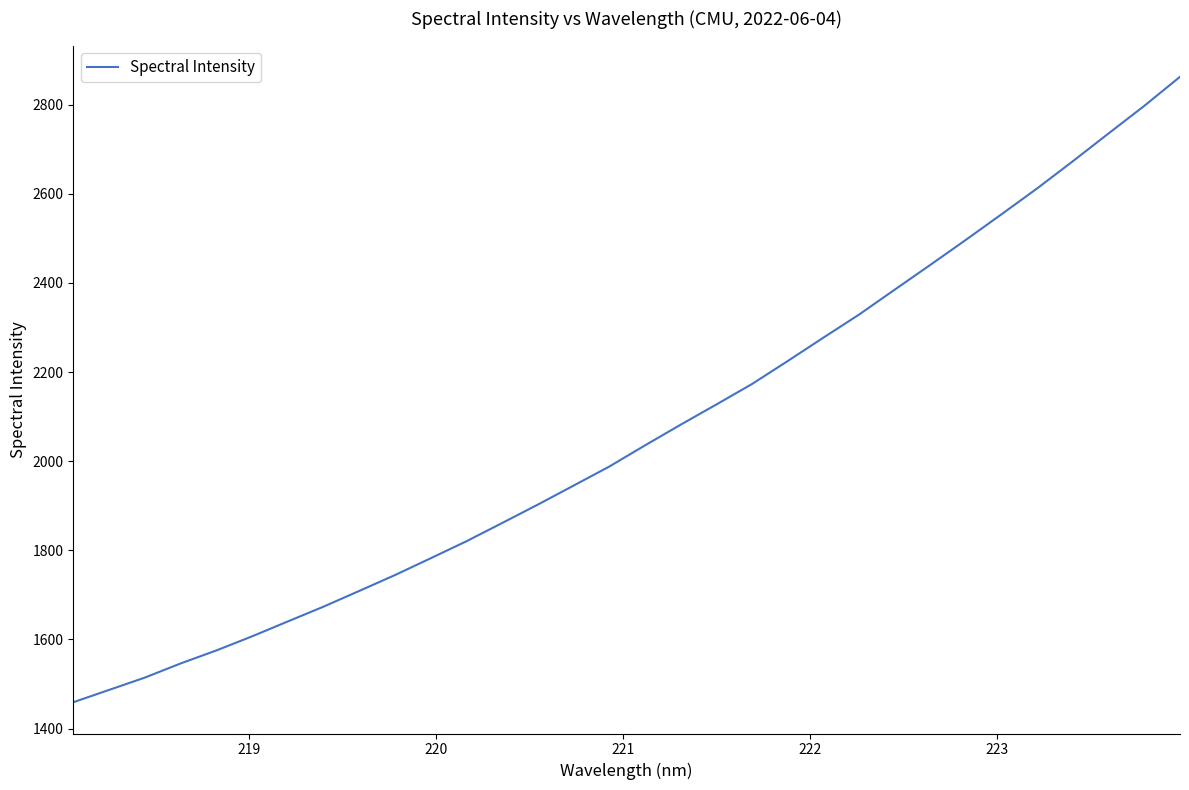

What is the smallest value displayed?

1459.2